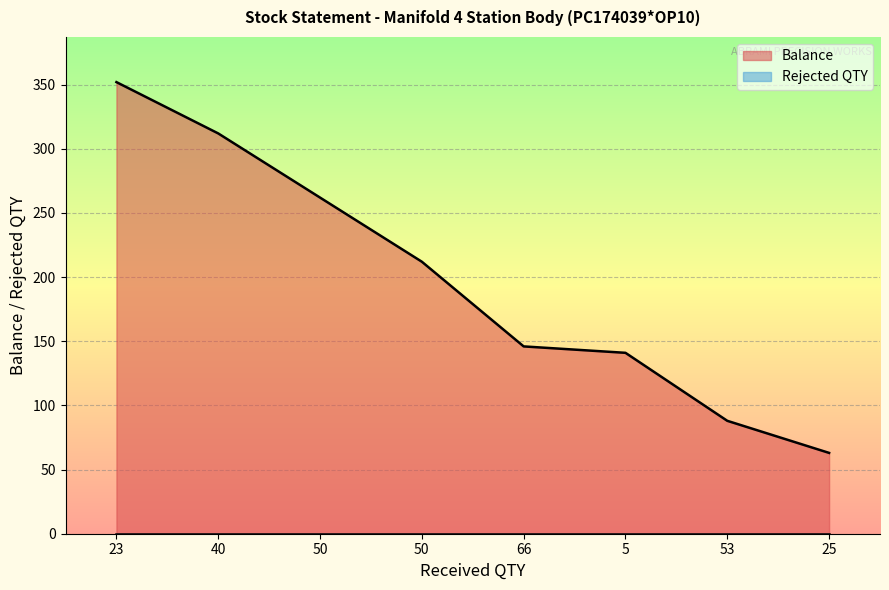

Reading left to right, transcribe all the data shown in this chart.

352	312	262	212	146	141	88	63